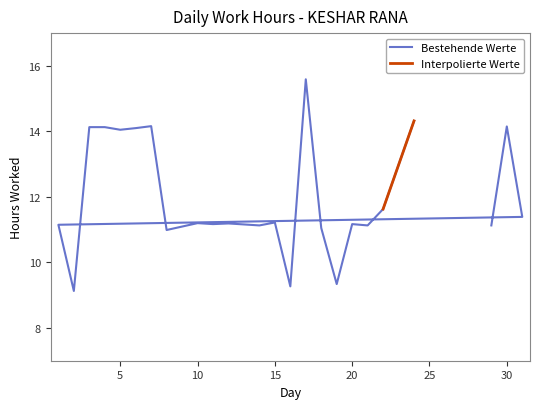

The chart shows a value of 20.9 at 30. True or false?

False